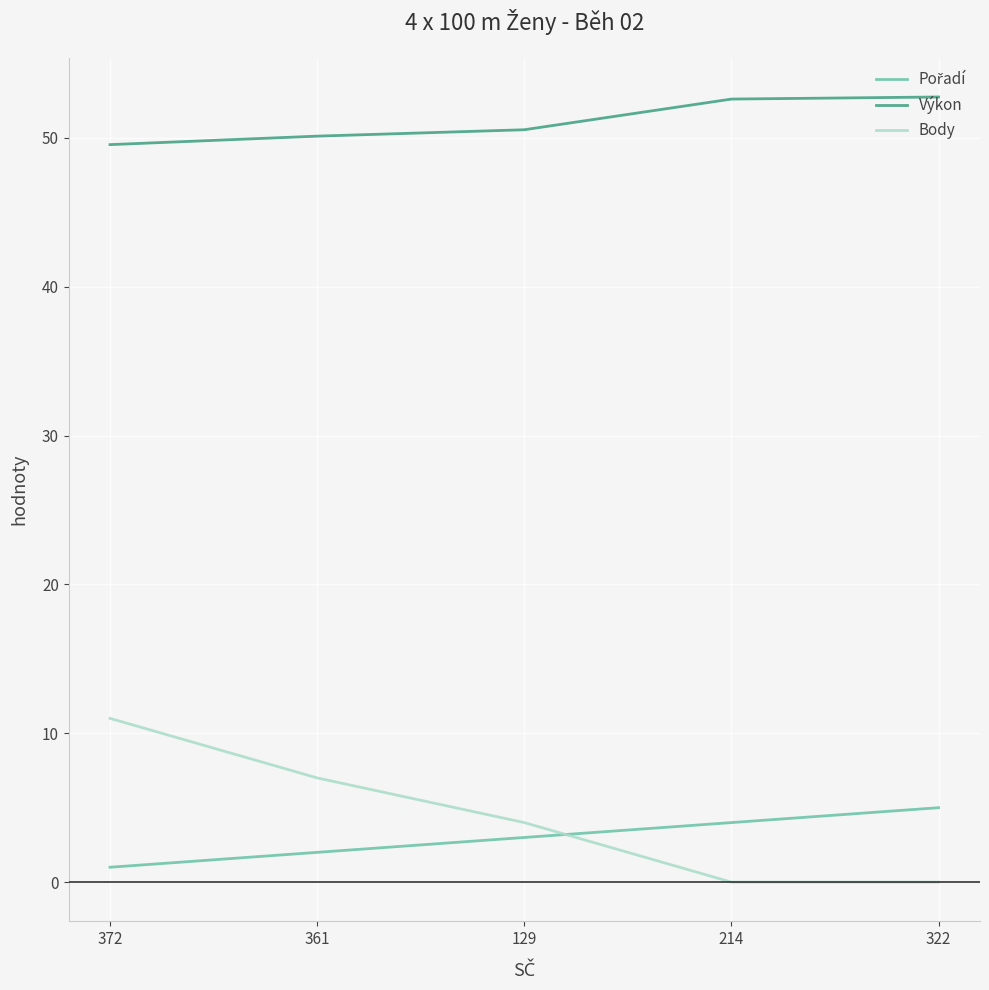

The value of Výkon at 372 is 49.5. True or false?

True